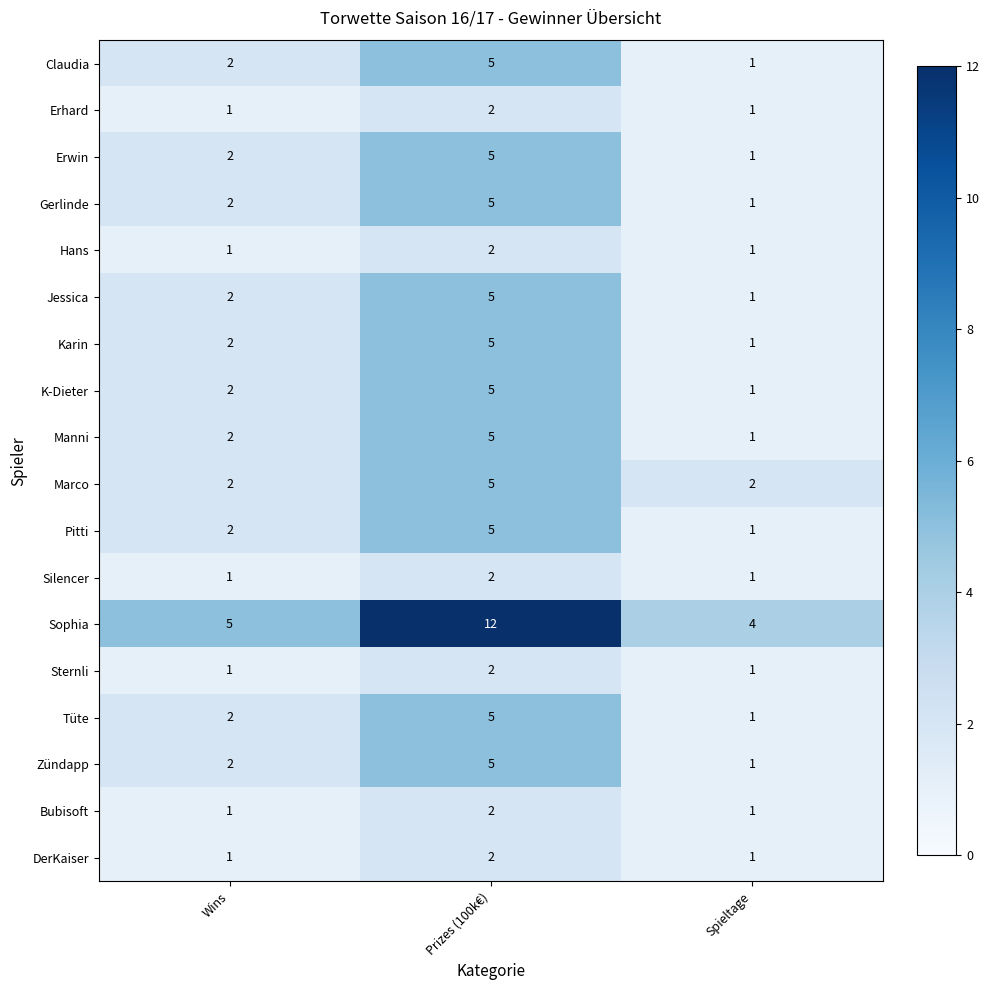

Between Prizes (100k€) and Spieltage, which series saw the biggest shift?

Sophia